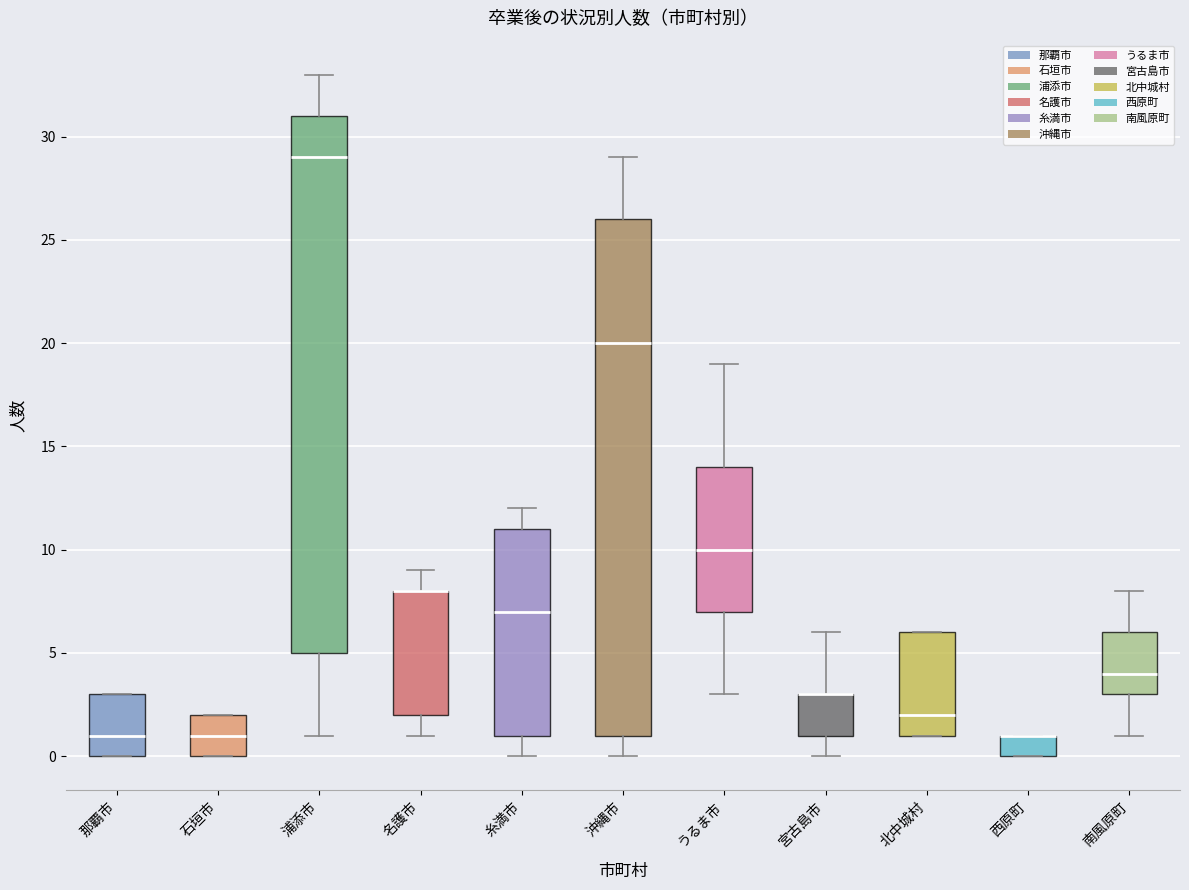

Where does the lower whisker of the box for 宮古島市 end on the y-axis? The values are not printed on the chart, so give them approximately, as read against the axis.

0